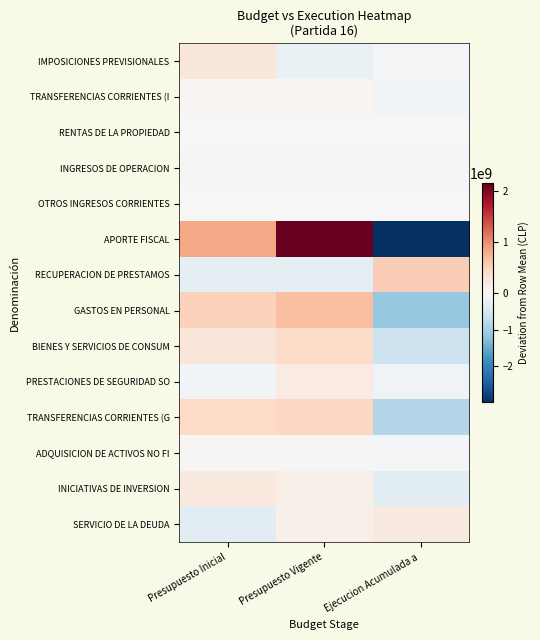

Which series has the largest range (max minus min)?

APORTE FISCAL